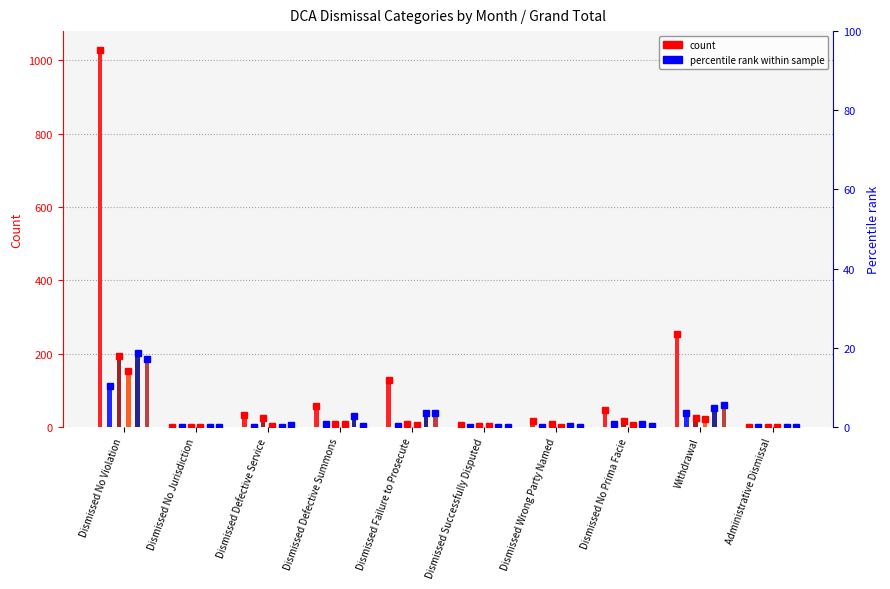

The Jan series shows 0 at Administrative Dismissal. True or false?

True